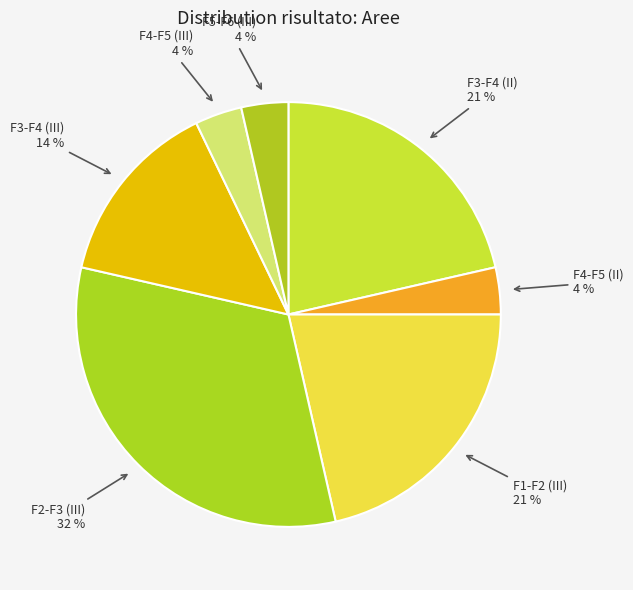

Which slice is the largest?

F2-F3 (III)